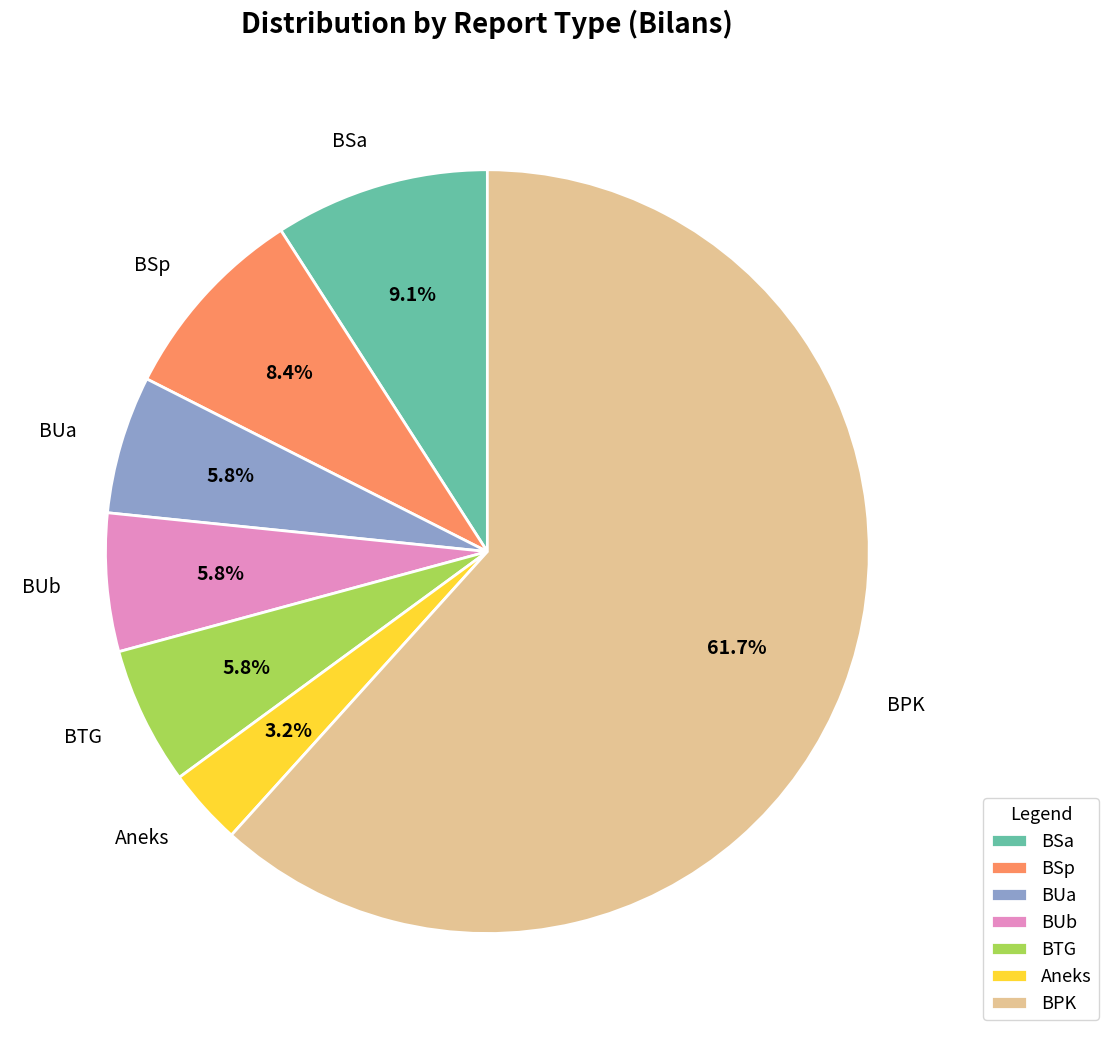

What portion of the pie excludes BTG?

94.2%